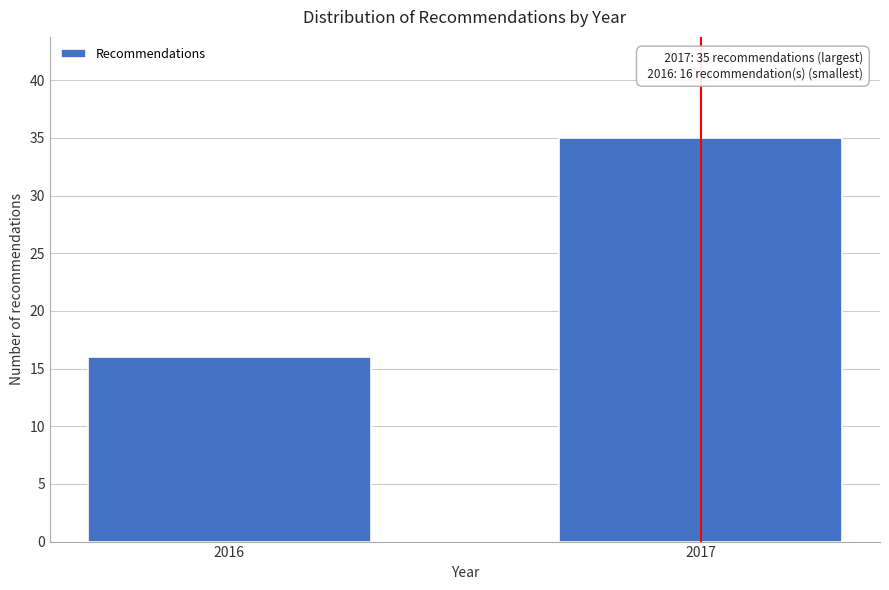

Reading left to right, transcribe all the data shown in this chart.

2016=16	2017=35